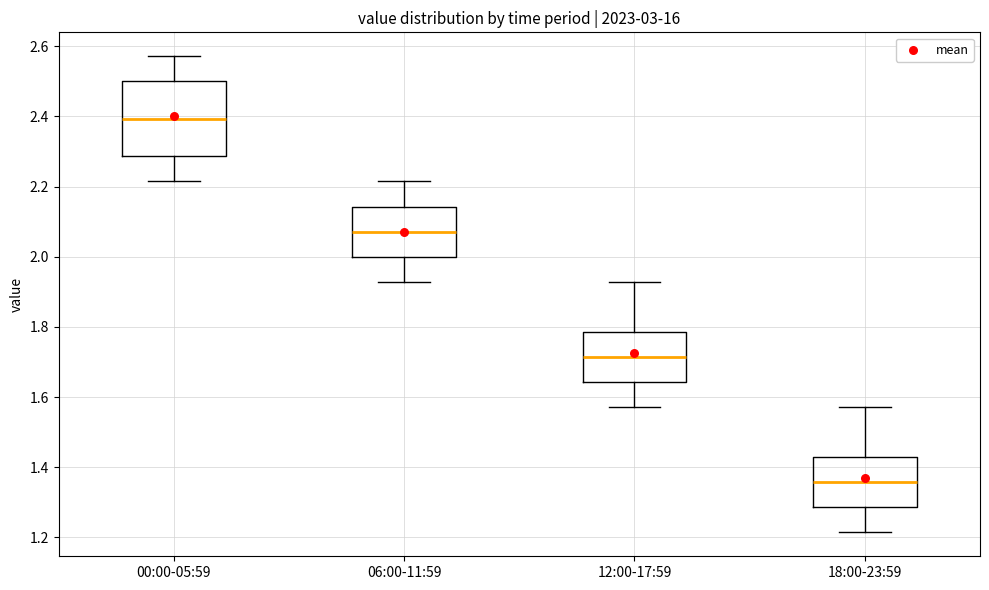

Reading left to right, read every box against the y-axis: the position of its median line, the range the box covers, and the ends of its whiskers. The values are not printed on the chart, so give them approximately, as read against the axis.

00:00-05:59: median 2.40, box 2.28 to 2.50, whiskers 2.22 to 2.58
06:00-11:59: median 2.08, box 2.00 to 2.14, whiskers 1.92 to 2.22
12:00-17:59: median 1.72, box 1.64 to 1.78, whiskers 1.58 to 1.92
18:00-23:59: median 1.36, box 1.28 to 1.42, whiskers 1.22 to 1.58